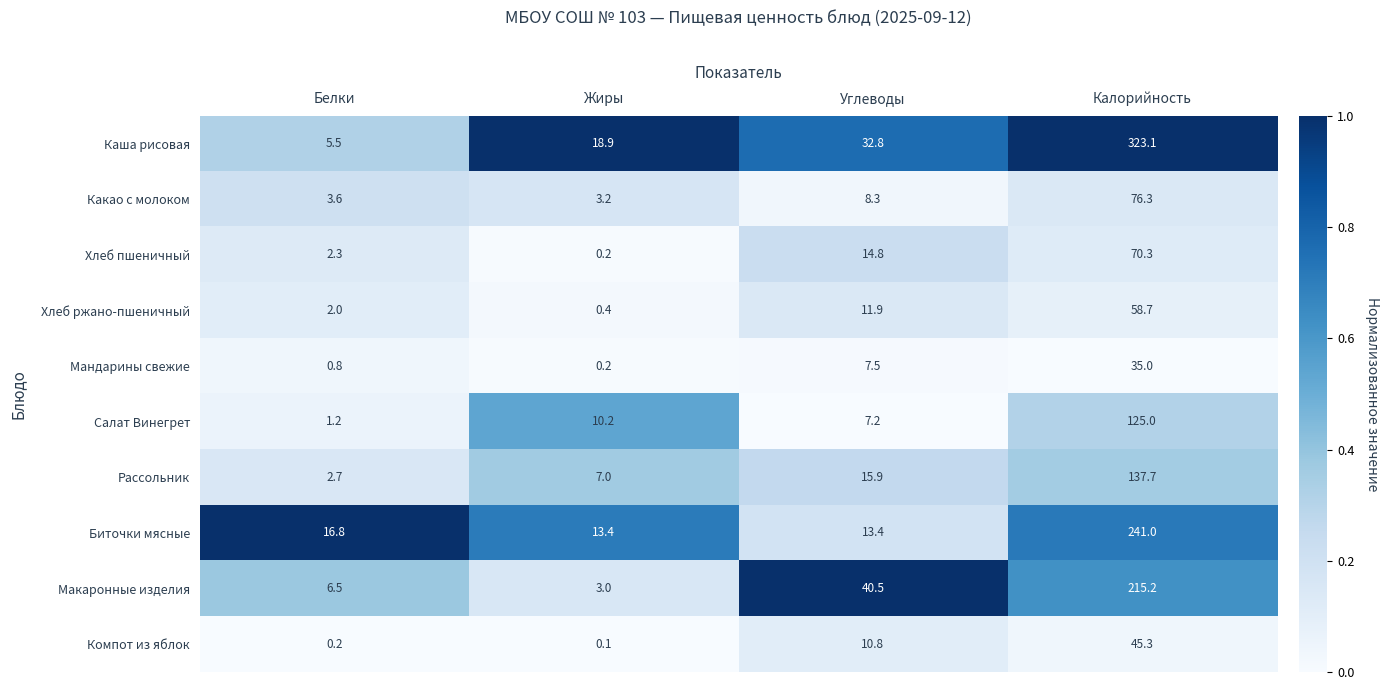

At which label does Компот из яблок first exceed 10?

Углеводы